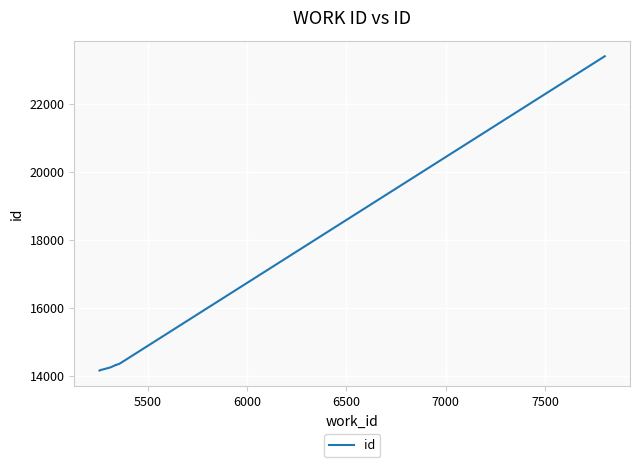

True or false: the data has more than 1 interior local peaks.

False